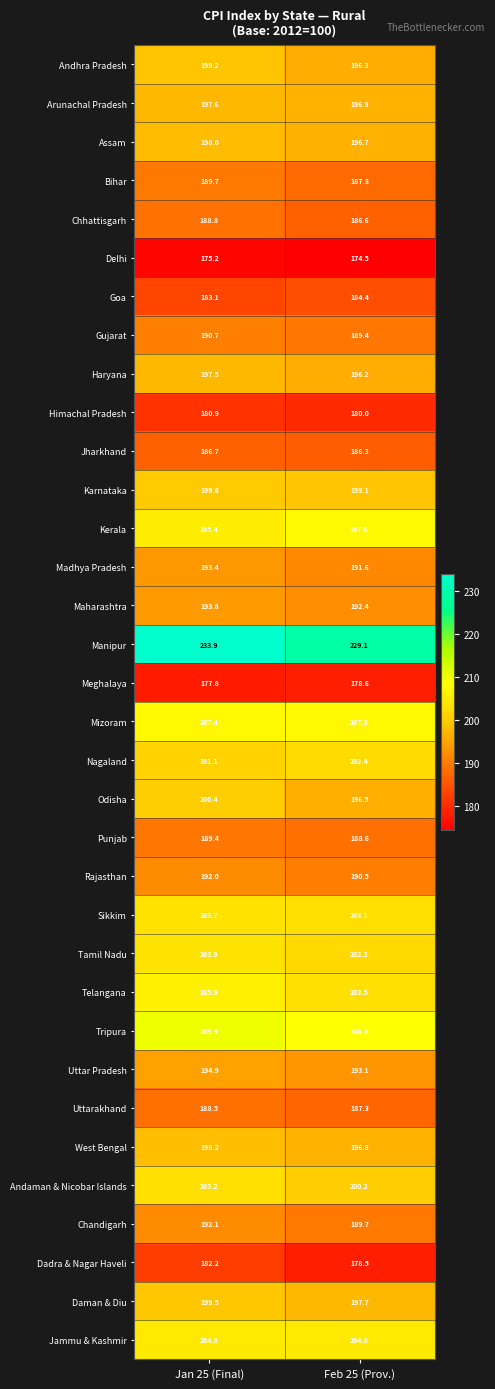

At which label does Kerala first exceed 207?

Feb 25 (Prov.)